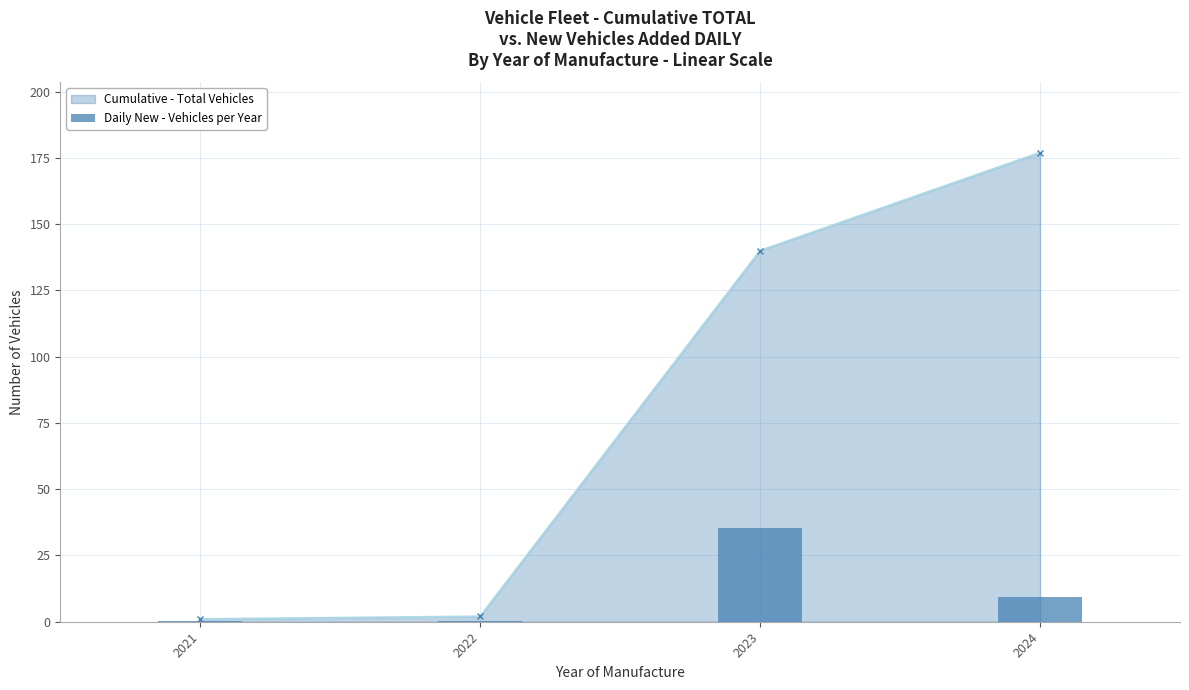

What value does the data have at 2021?

0.3